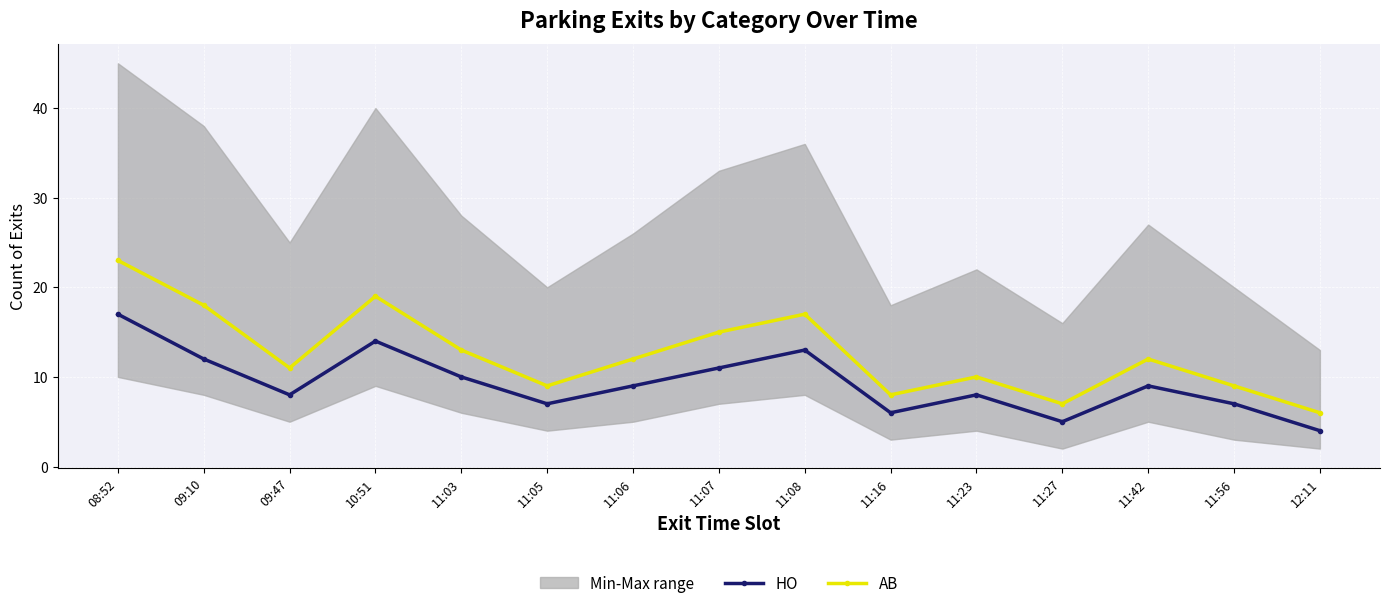

At how many categories does at least one series exceed 21?

1